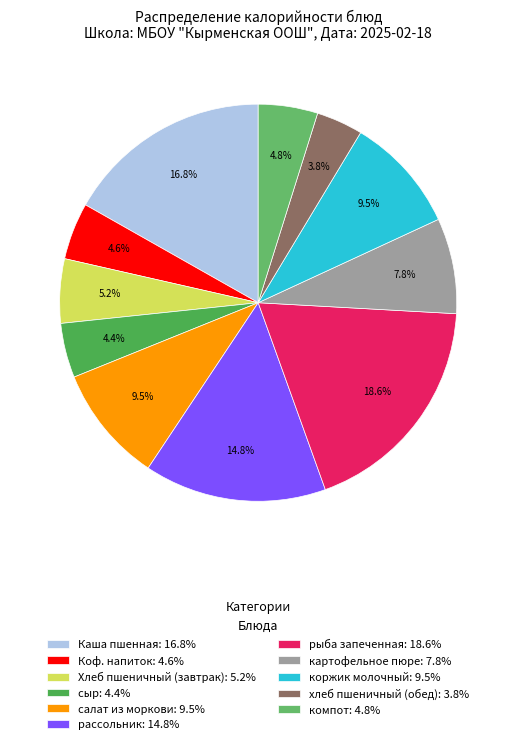

Is the sum of сыр and Коф. напиток greater than half?

No